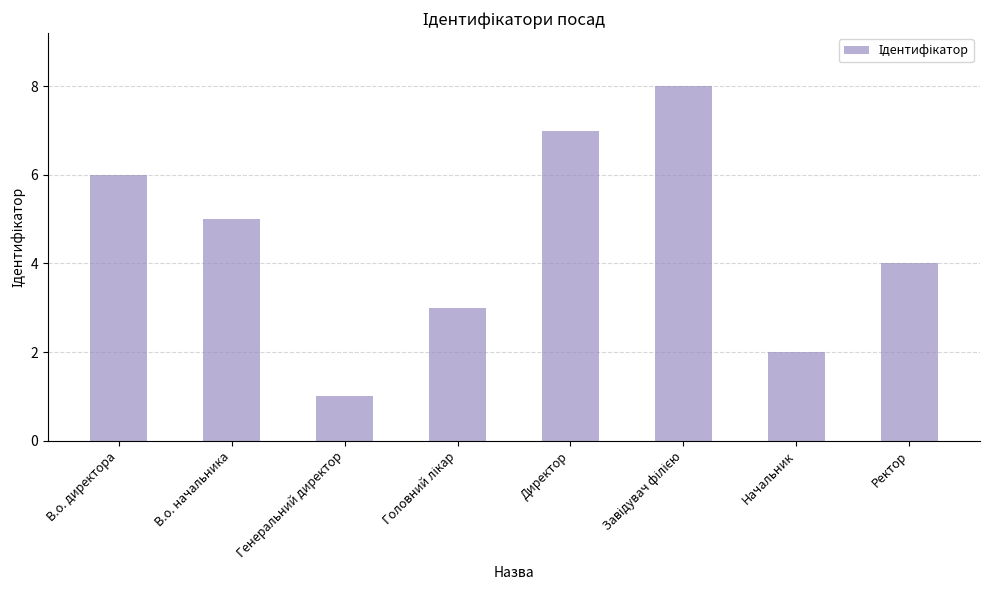

Reading left to right, extract all data points from this chart.

6	5	1	3	7	8	2	4